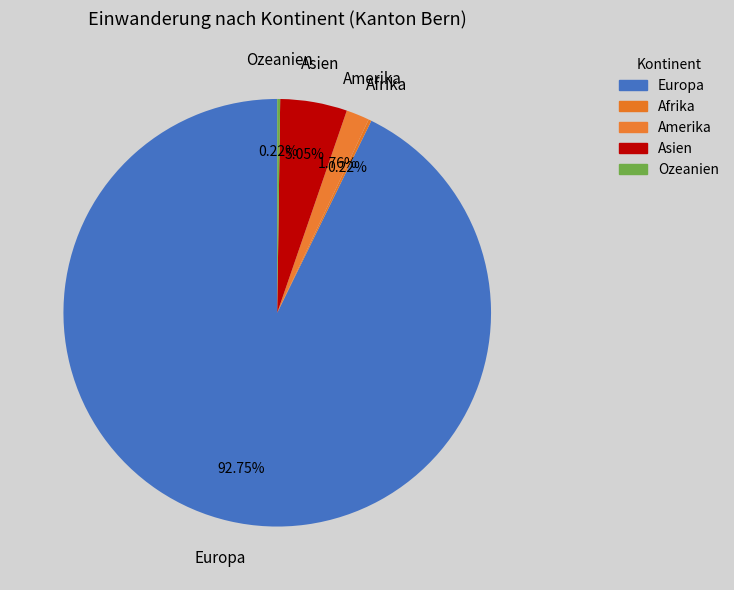

To the nearest percent, what is the difference between the largest and smallest slice percentages?

93%